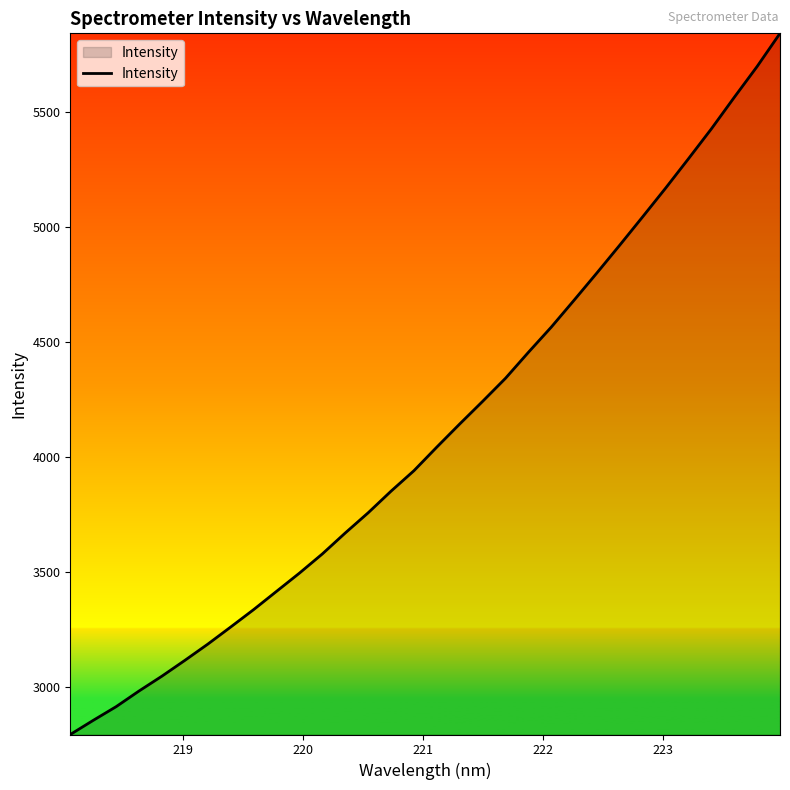

What is the smallest value displayed?

2795.8